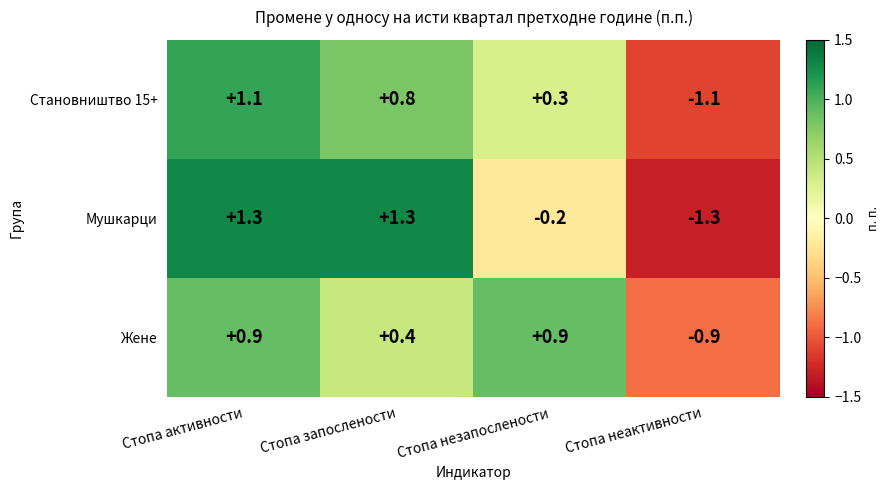

What is the highest value of the Мушкарци series?

1.3